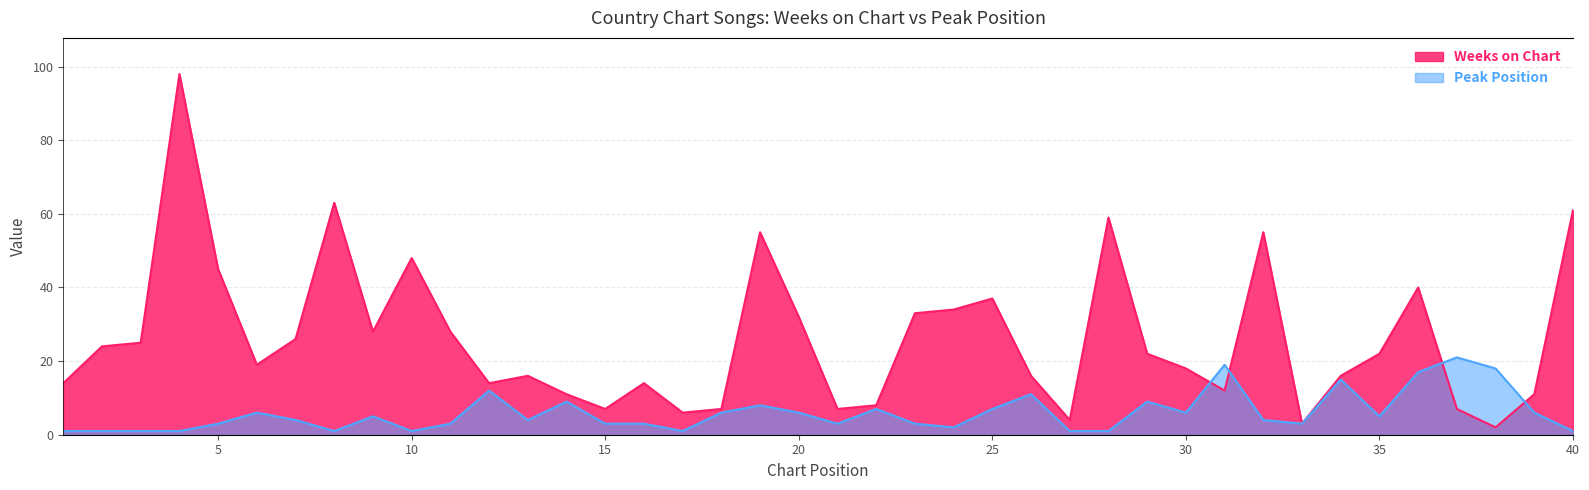

True or false: Weeks on Chart and Peak Position cross at least once.

True